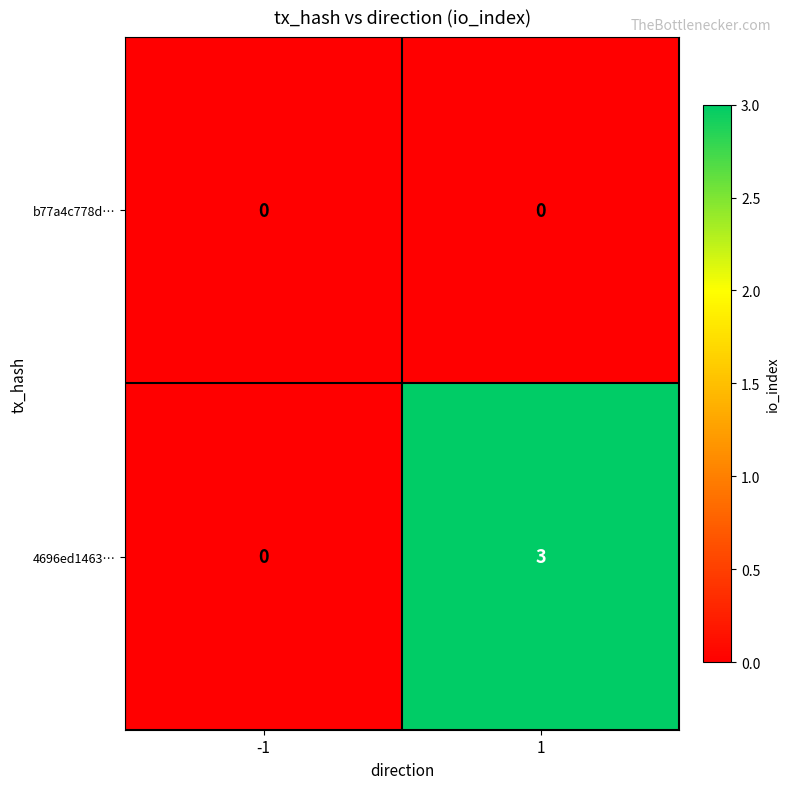

Rank the series by their maximum value, from highest to lowest.

4696ed1463…, b77a4c778d…